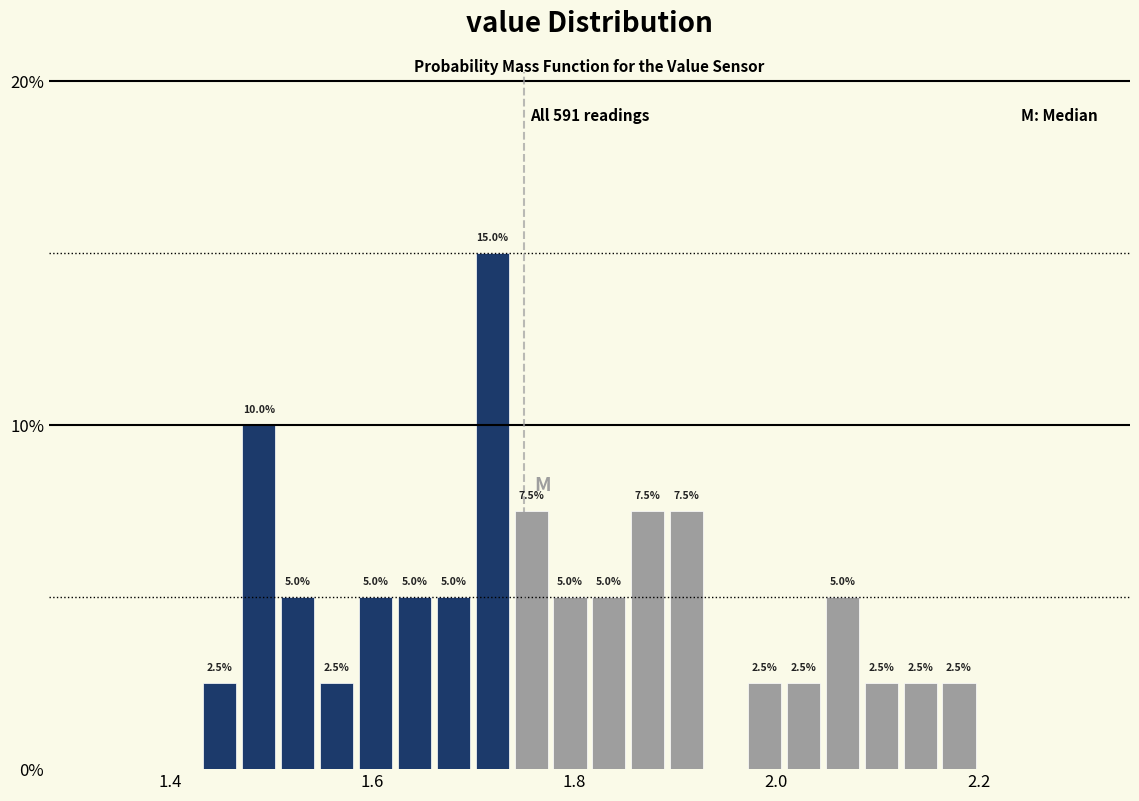

Around what value on the x-axis is the tallest bar? Give the approximate position of its centre, as read against the axis.

1.72